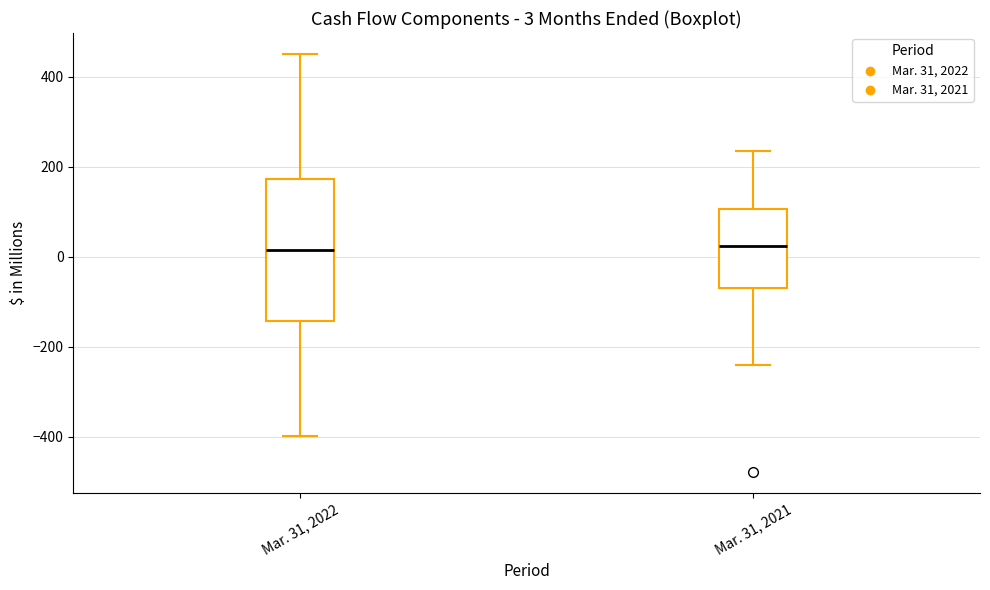

Comparing the boxes themselves (not the whiskers), which one is the tallest?

Mar. 31, 2022